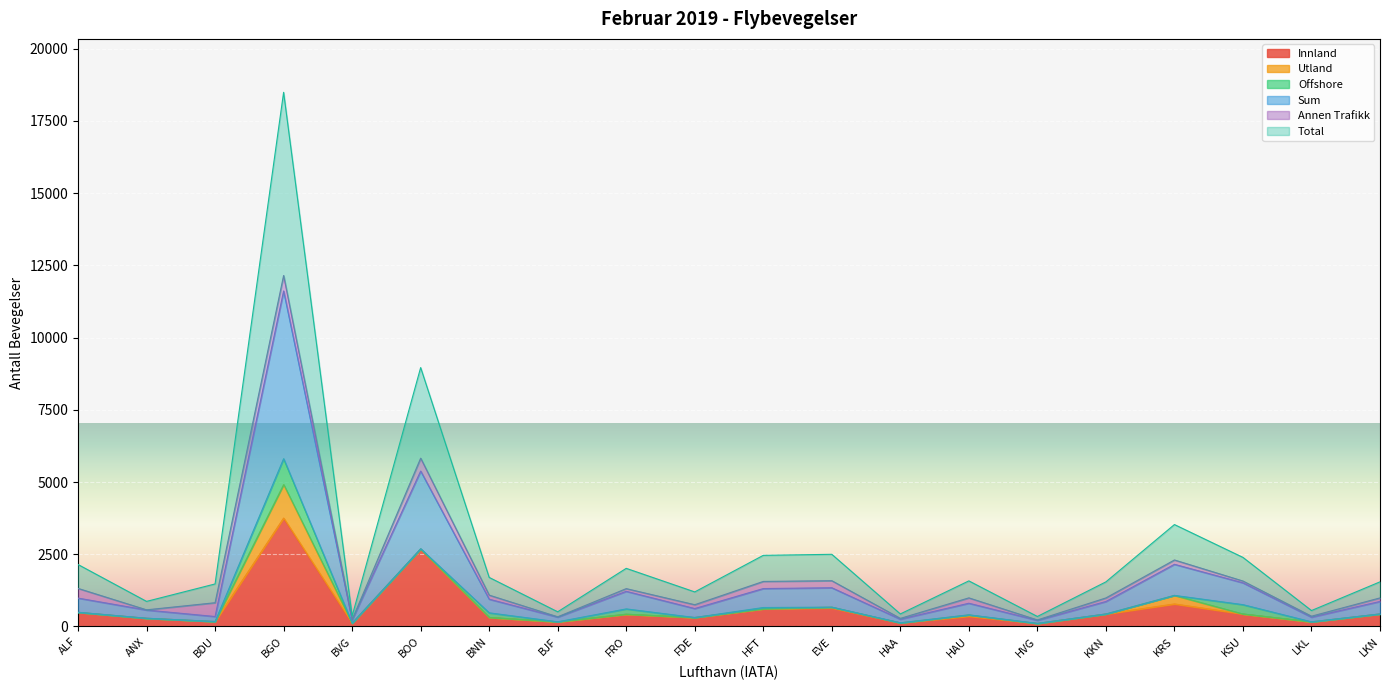

How many lines are shown in the chart?

6